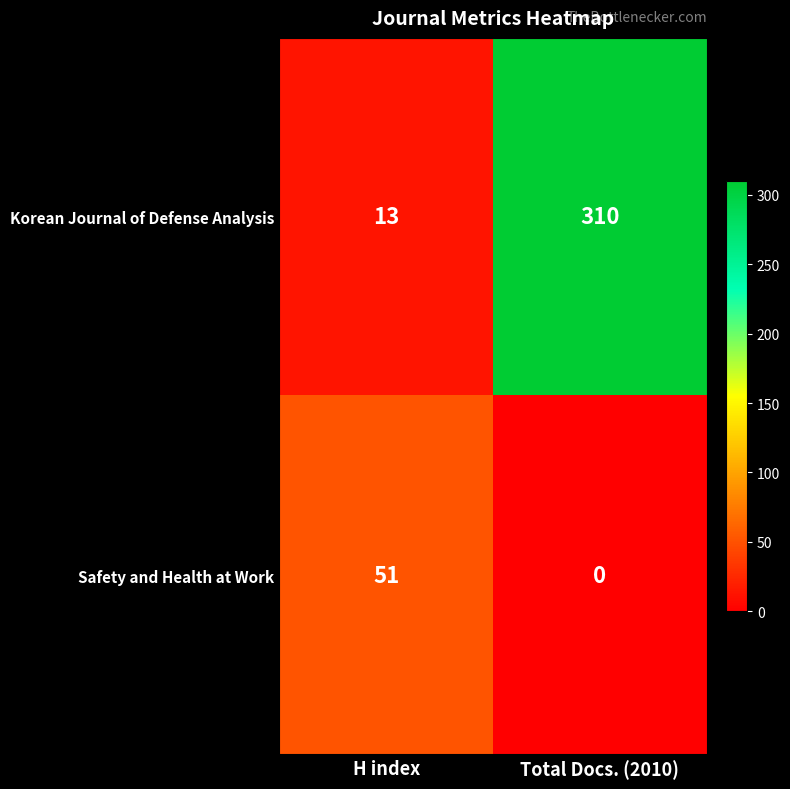

What is the difference between the Safety and Health at Work values at Total Docs. (2010) and H index?

51